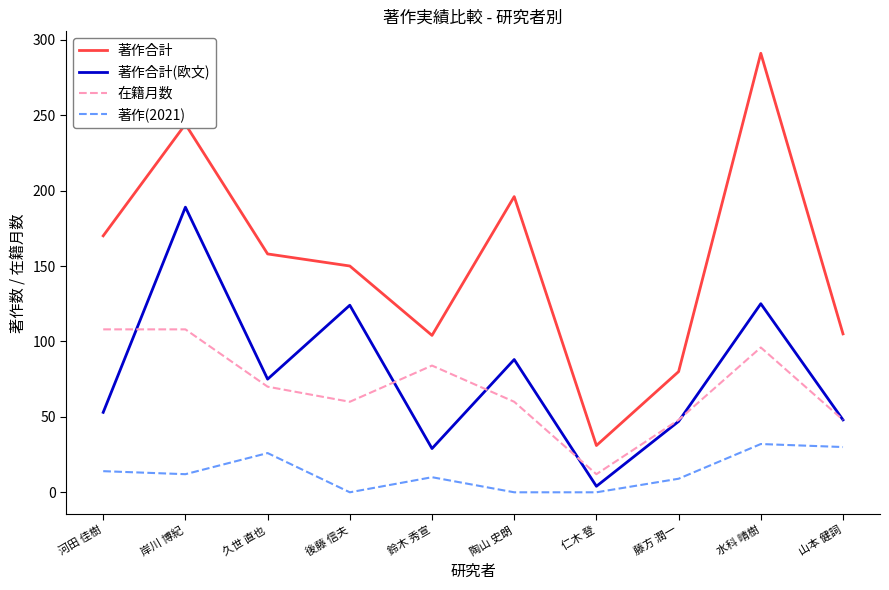

What position from the right is 岸川 博紀?

9